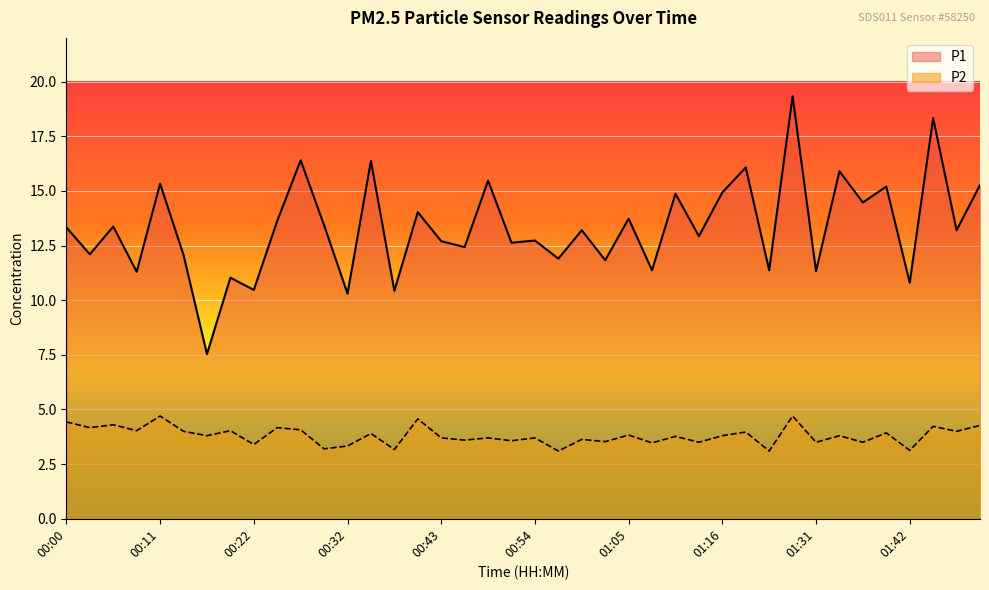

The P2 series shows 3.5 at 01:31. True or false?

True